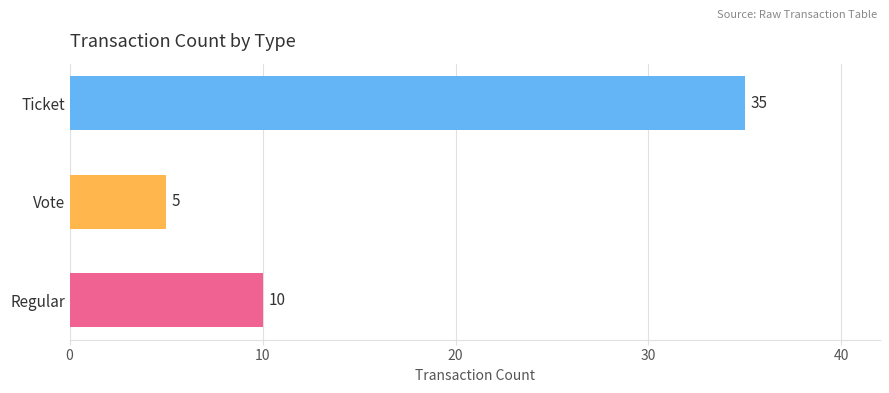

At which category does the chart reach its peak across all series?

Ticket